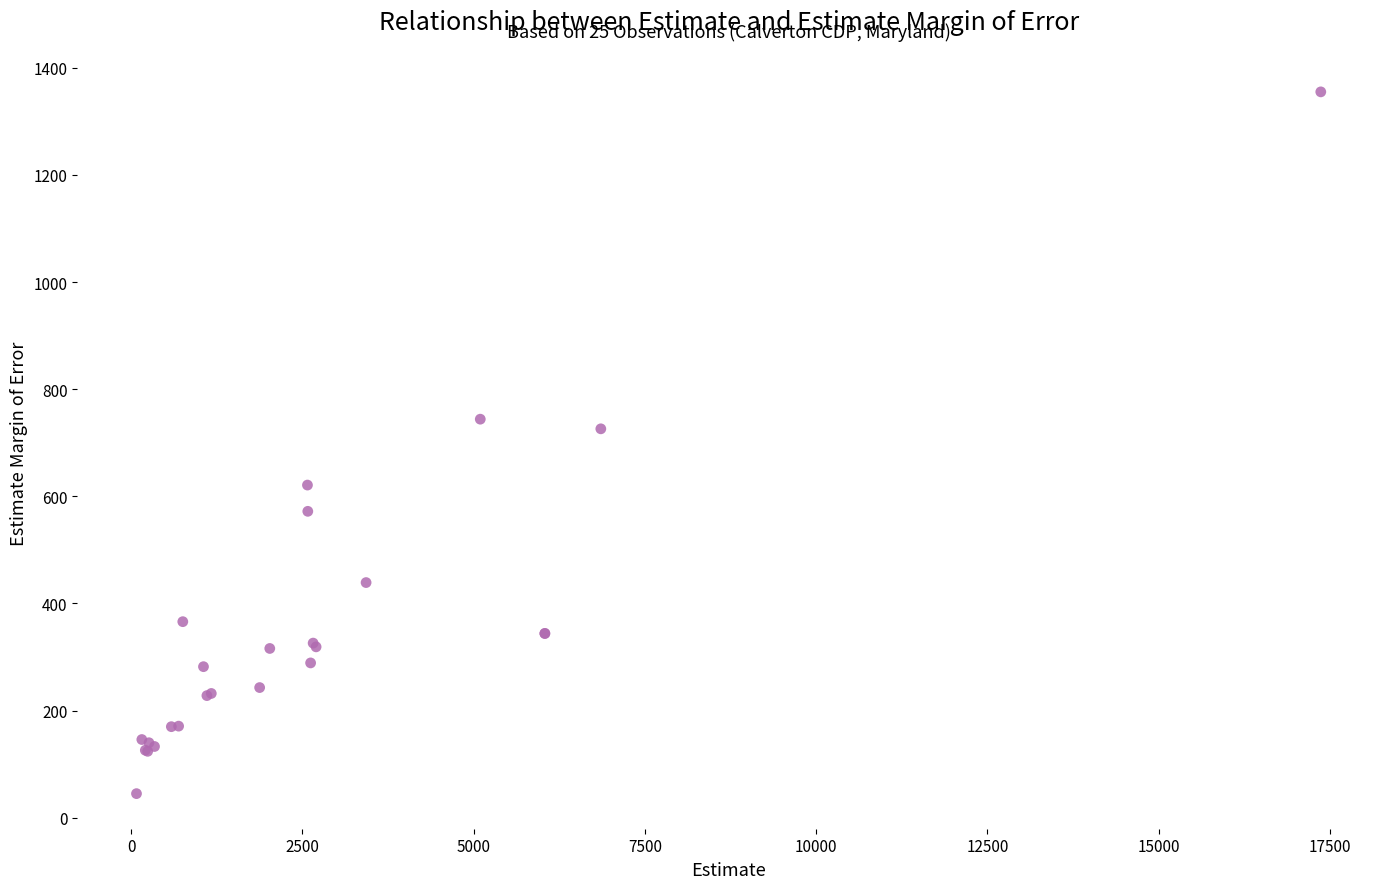

What Y value in the scatter plot is closest to 700?

726